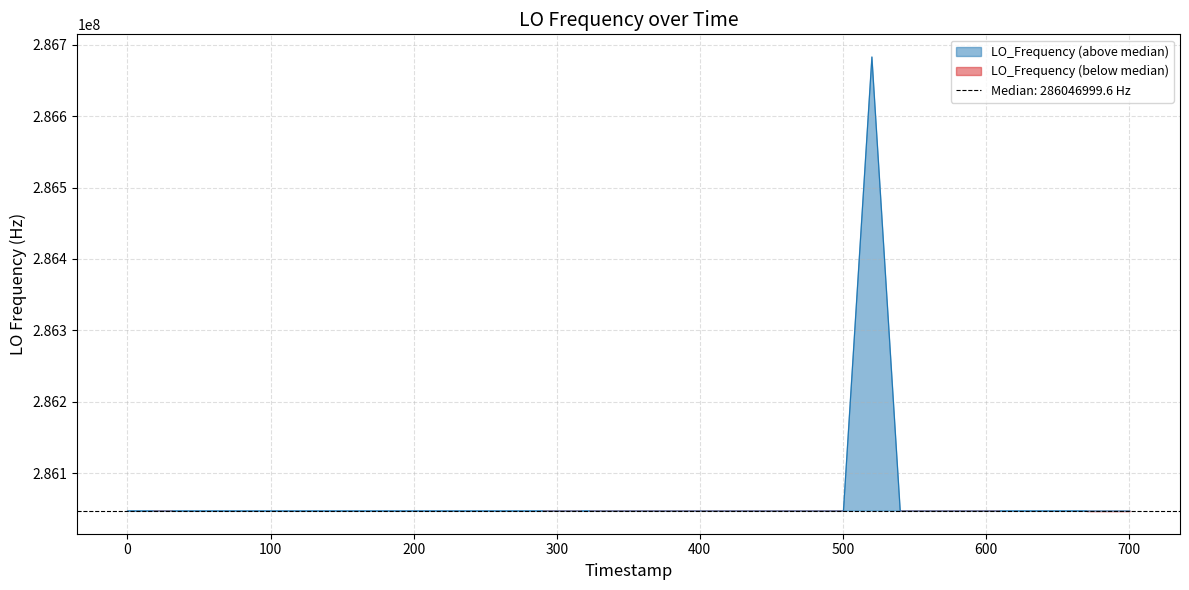

True or false: the data shows 66818035.7 at 14.

False